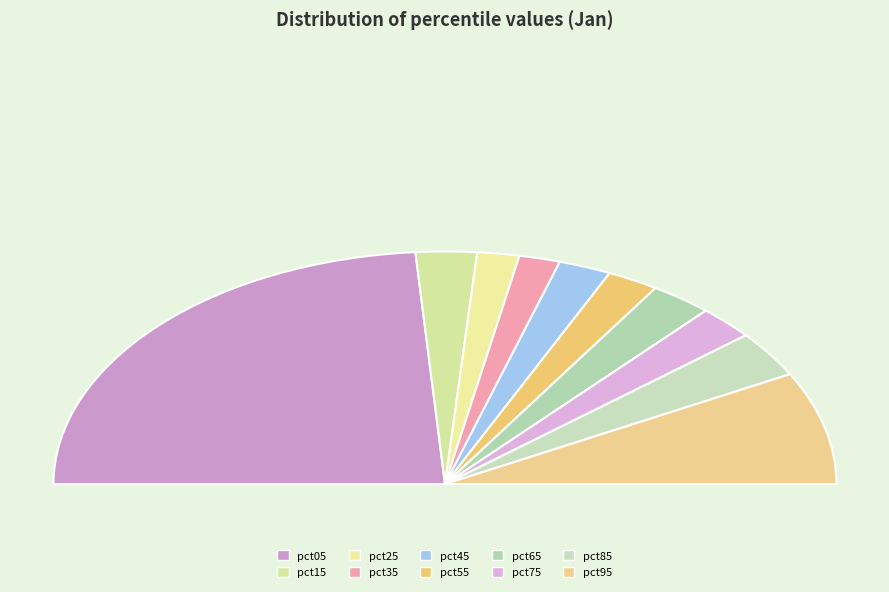

To the nearest percent, what is the difference between the largest and smallest slice percentages?

44%